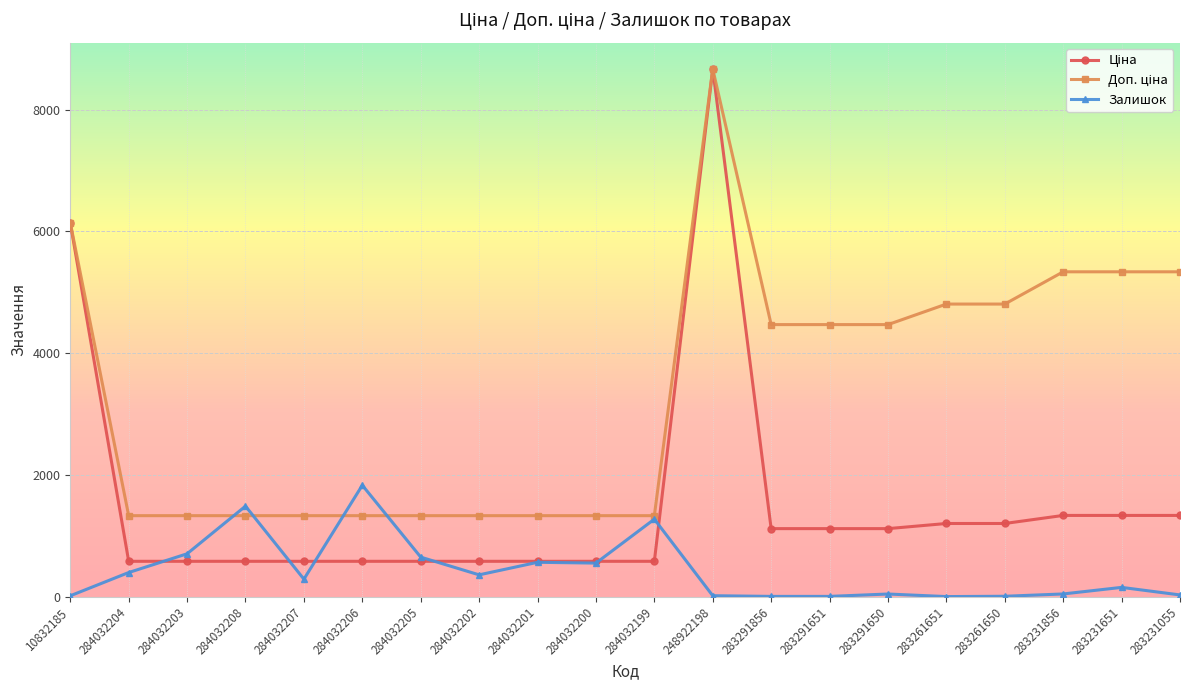

How many categories are shown in the chart?

20